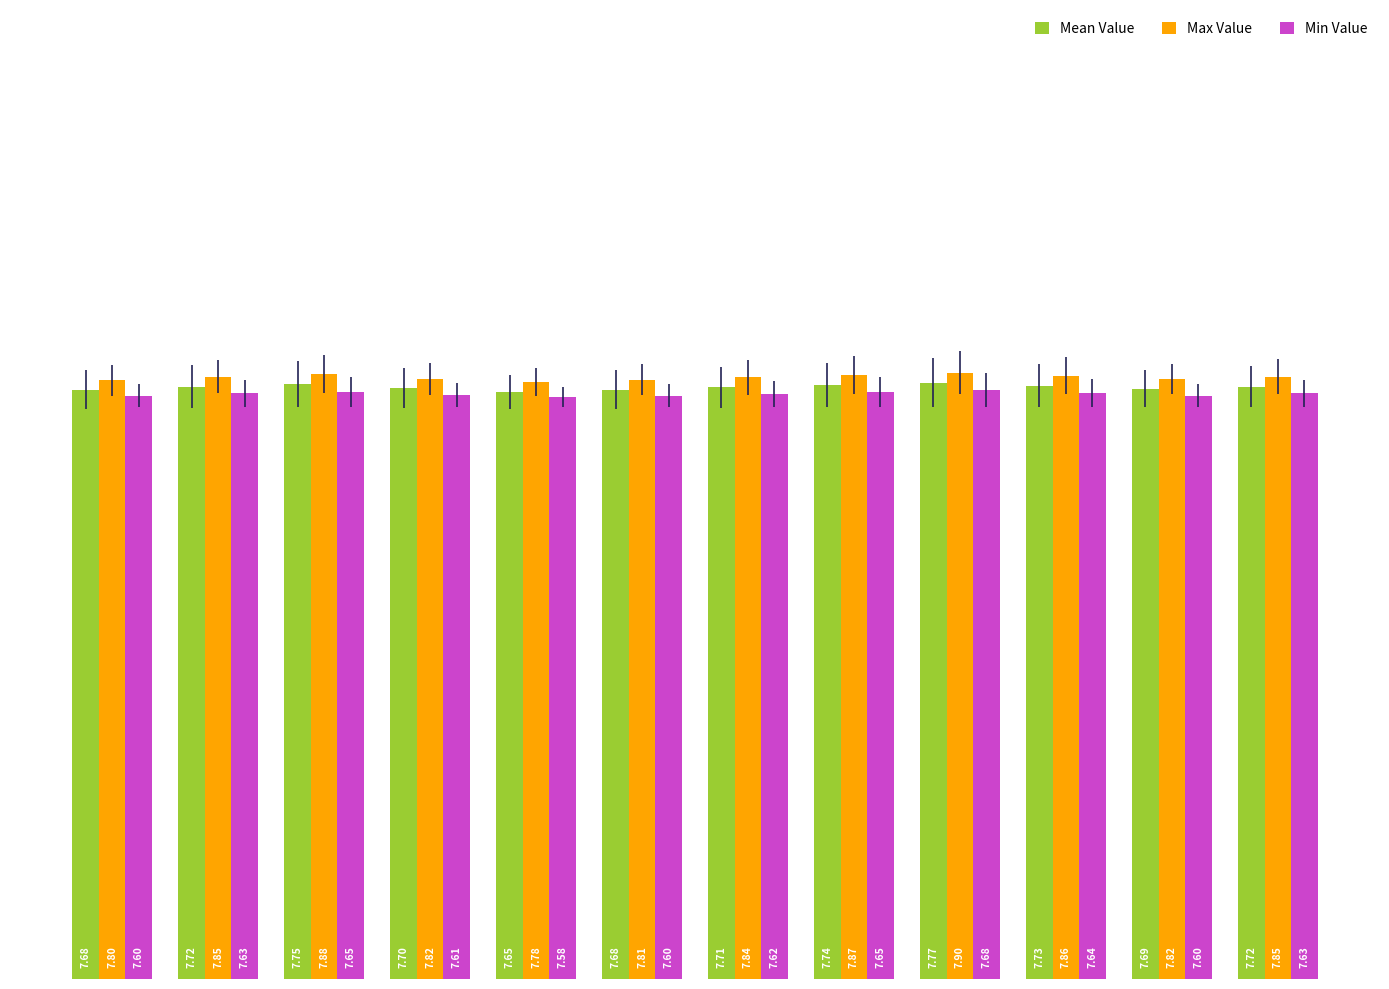

List the series in order of their overall mean, highest first.

Max Value, Mean Value, Min Value